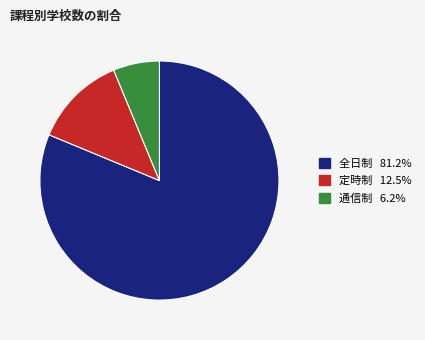

Do 定時制 and 全日制 together represent more than half of the pie?

Yes